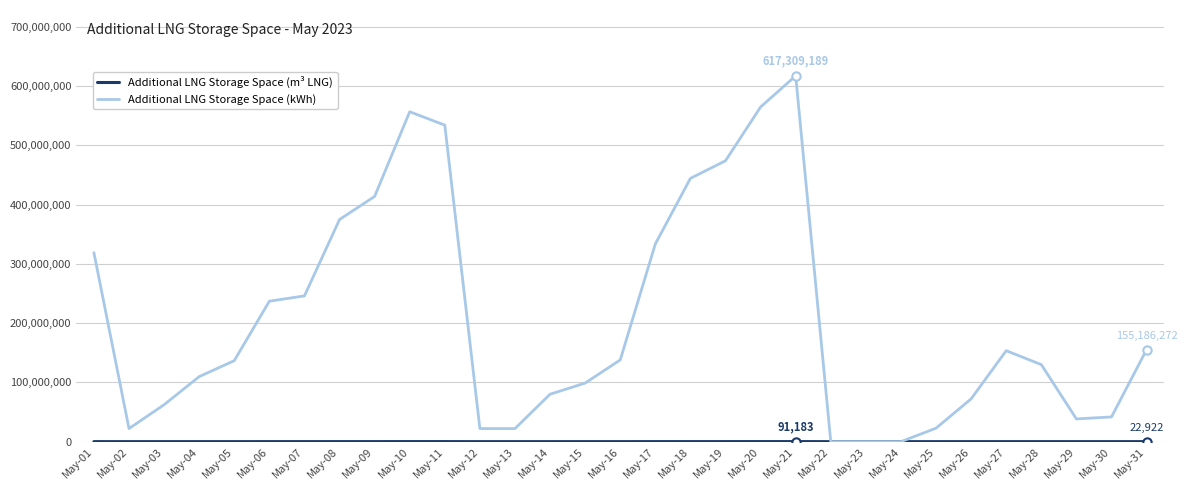

Where is Additional LNG Storage Space (kWh) nearest to the value 308654594?

May-01